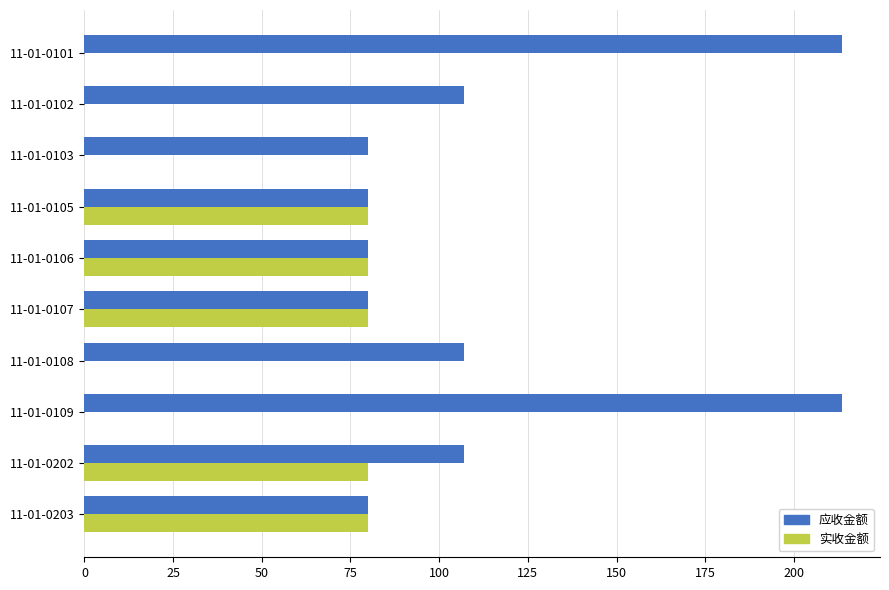

Which series has the widest spread of values?

应收金额